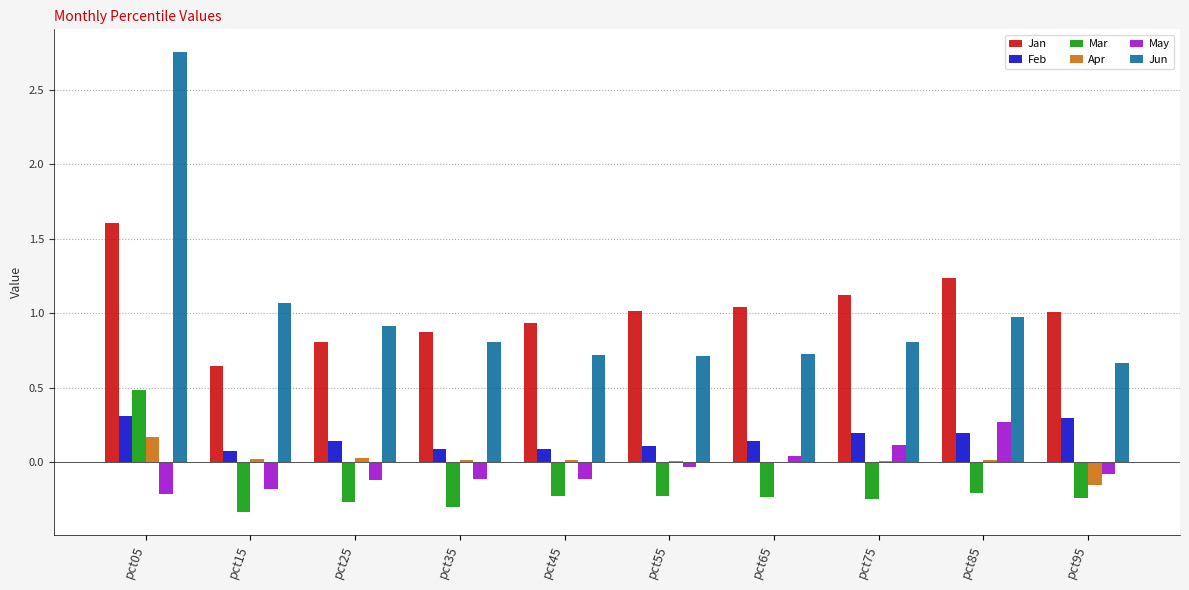

The Feb series shows 0.1 at pct45. True or false?

True